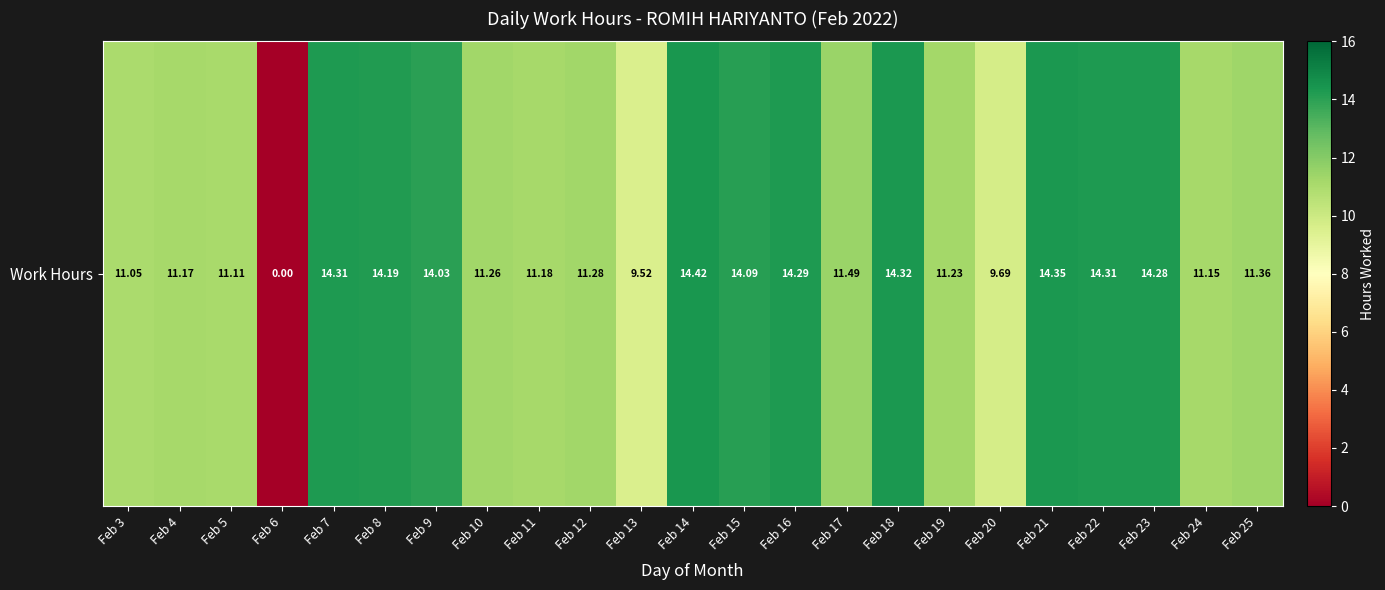

What is the greatest value displayed?

14.4